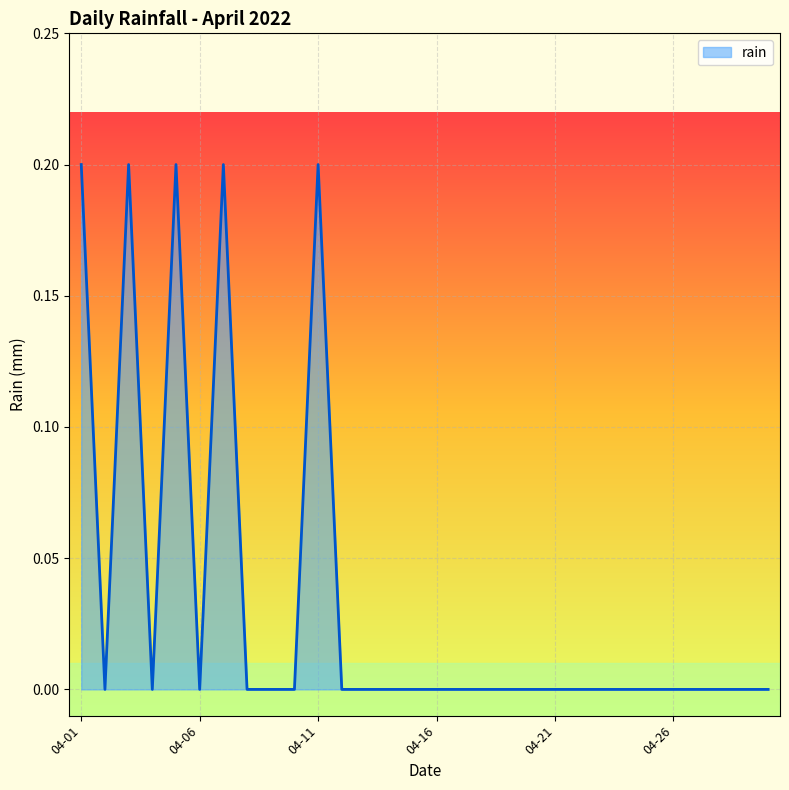

Reading left to right, list all the values displayed in this chart.

0.2	0.0	0.2	0.0	0.2	0.0	0.2	0.0	0.0	0.0	0.2	0.0	0.0	0.0	0.0	0.0	0.0	0.0	0.0	0.0	0.0	0.0	0.0	0.0	0.0	0.0	0.0	0.0	0.0	0.0